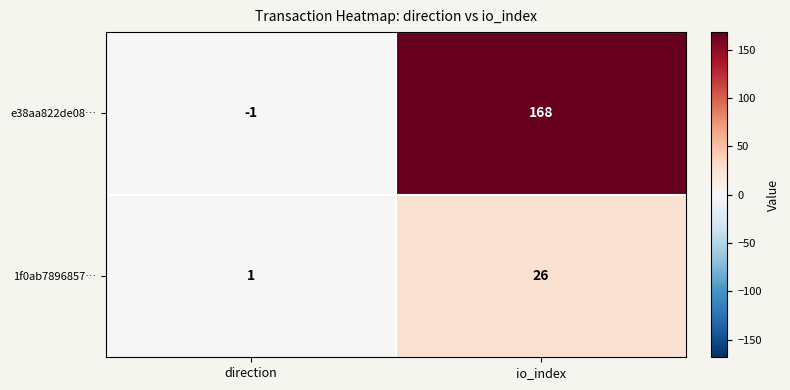

What value does the 1f0ab7896857… series have at io_index, to the nearest 5?

25